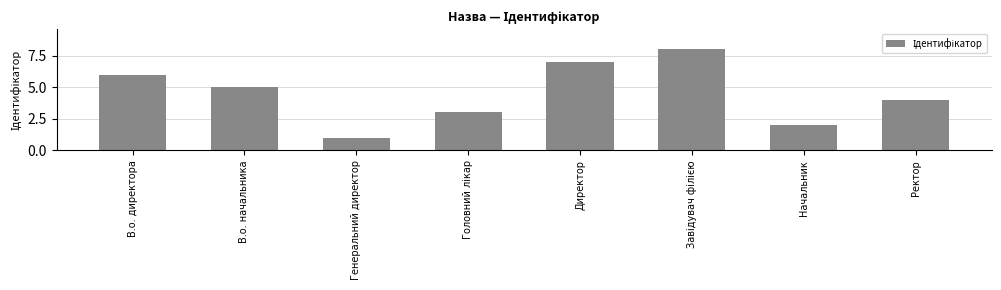

What is the label of the 8th bar from the left?

Ректор